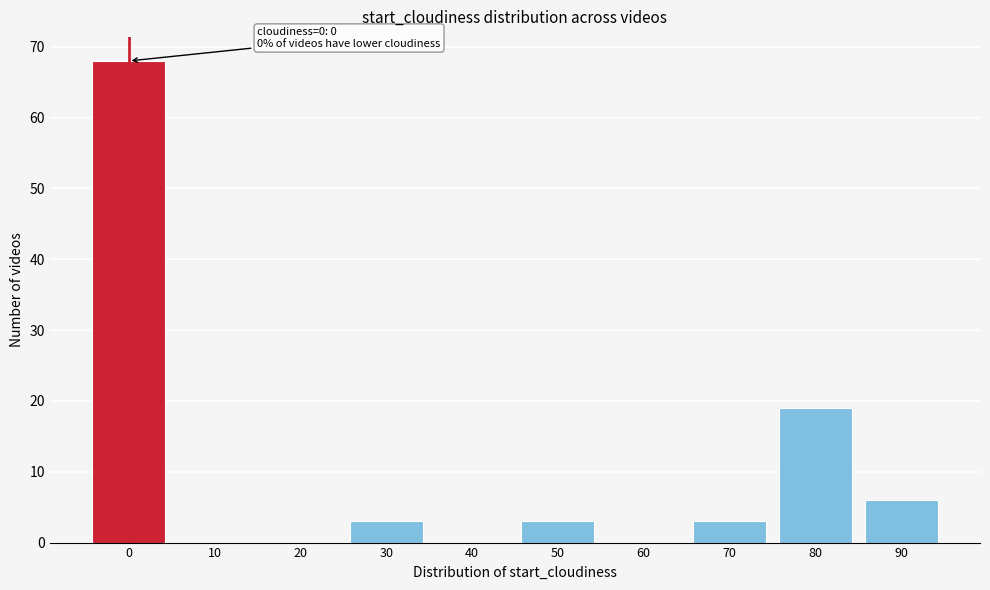

Reading left to right, transcribe all the data shown in this chart.

0=68	10=0	20=0	30=3	40=0	50=3	60=0	70=3	80=19	90=6